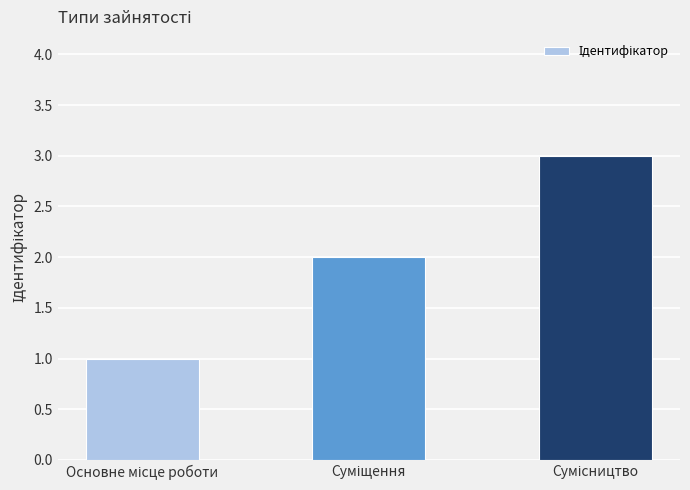

What is the sum of all values?

6